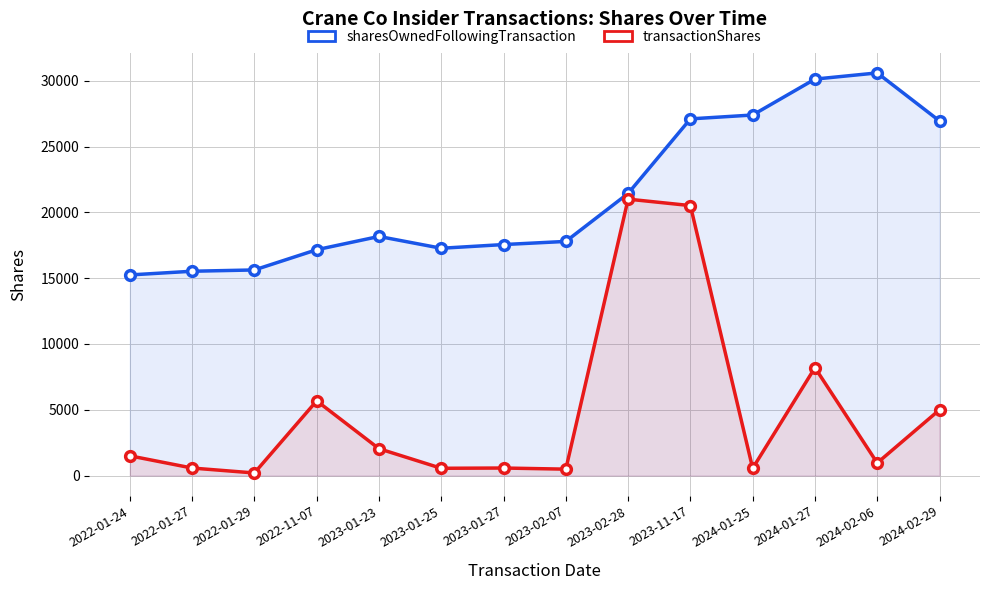

How many values in the transactionShares series exceed 1504?

6